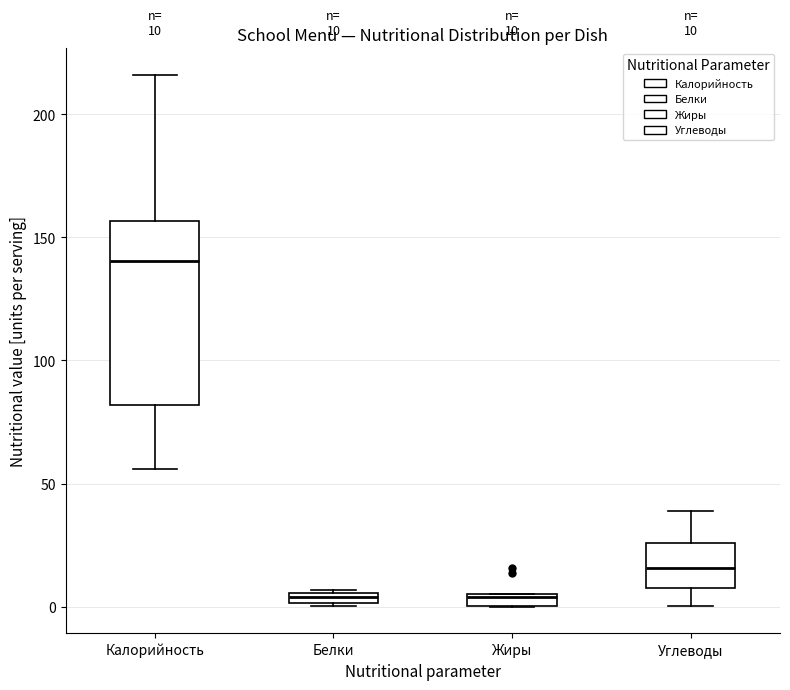

Comparing the boxes themselves (not the whiskers), which one is the tallest?

Калорийность